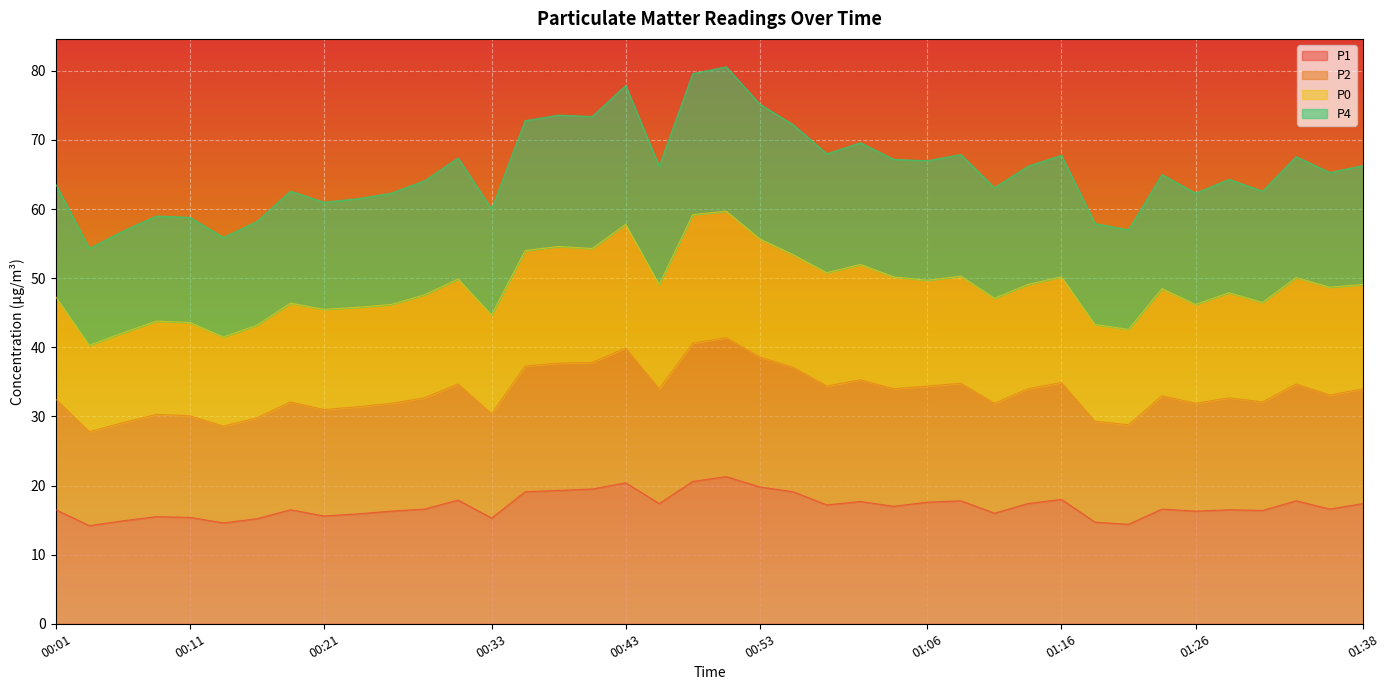

What position from the left is 01:03?

26